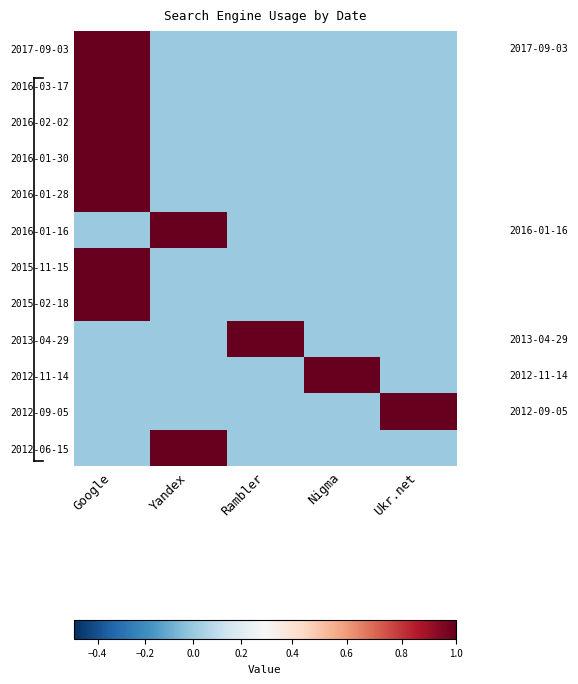

Which series has the largest range (max minus min)?

2017-09-03